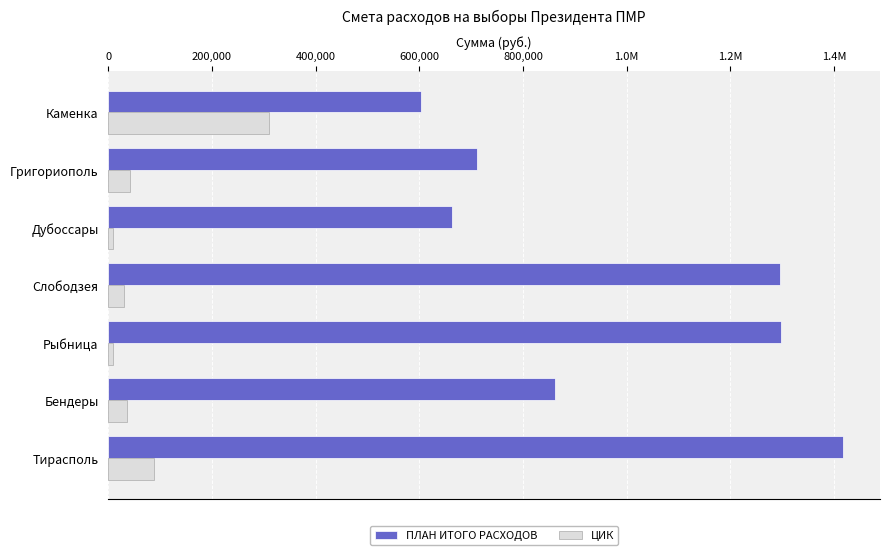

What is the sum of all ПЛАН ИТОГО РАСХОДОВ values?

6850803